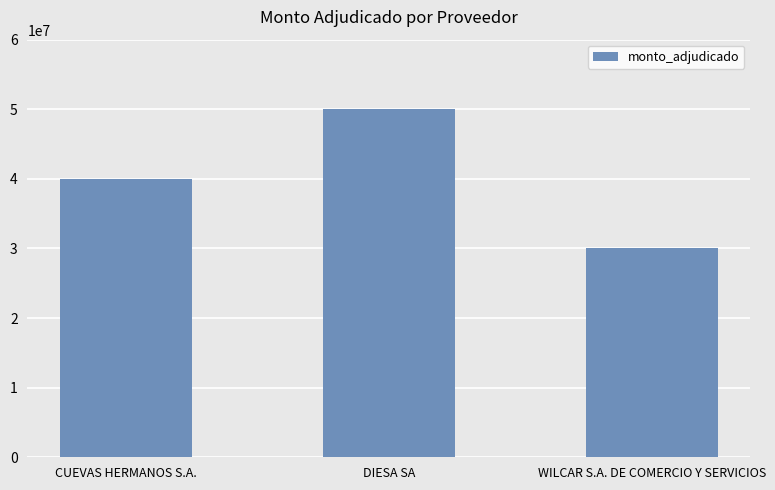

What is the greatest value displayed?

50000000